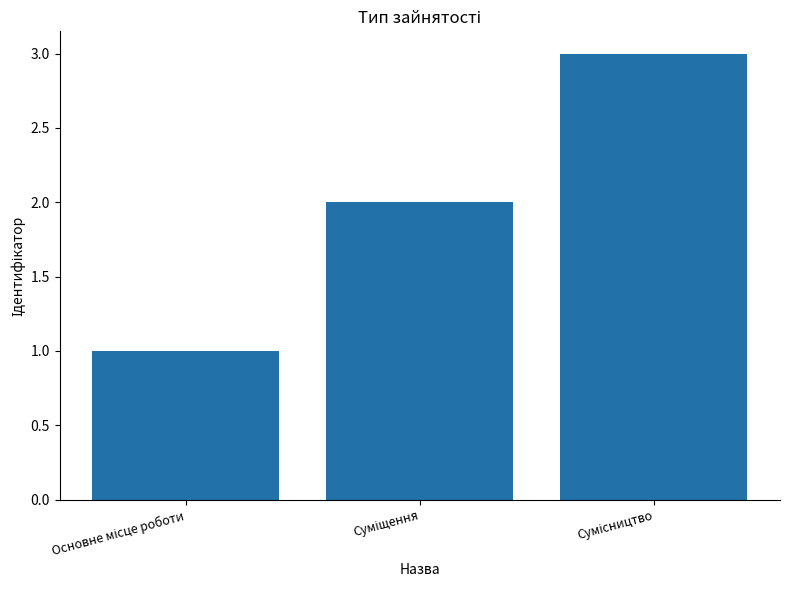

Reading left to right, list all the values displayed in this chart.

1	2	3